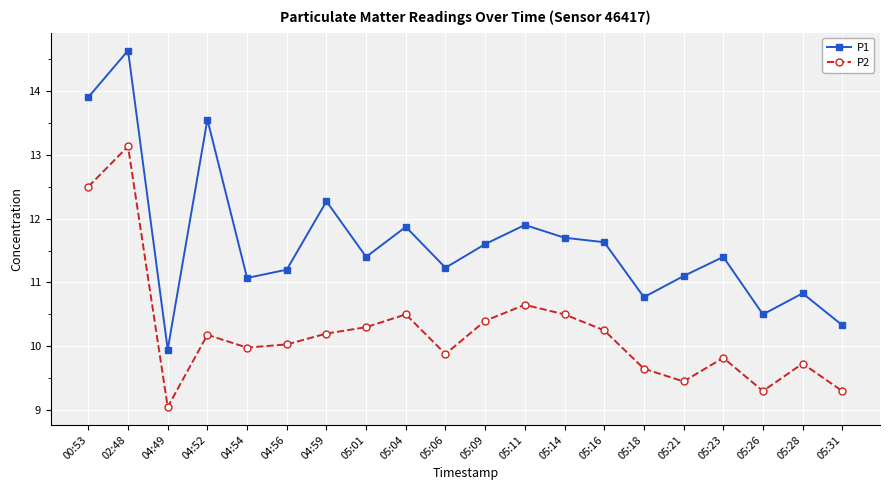

What is the value of the P2 point at the 15th from the left?

9.7